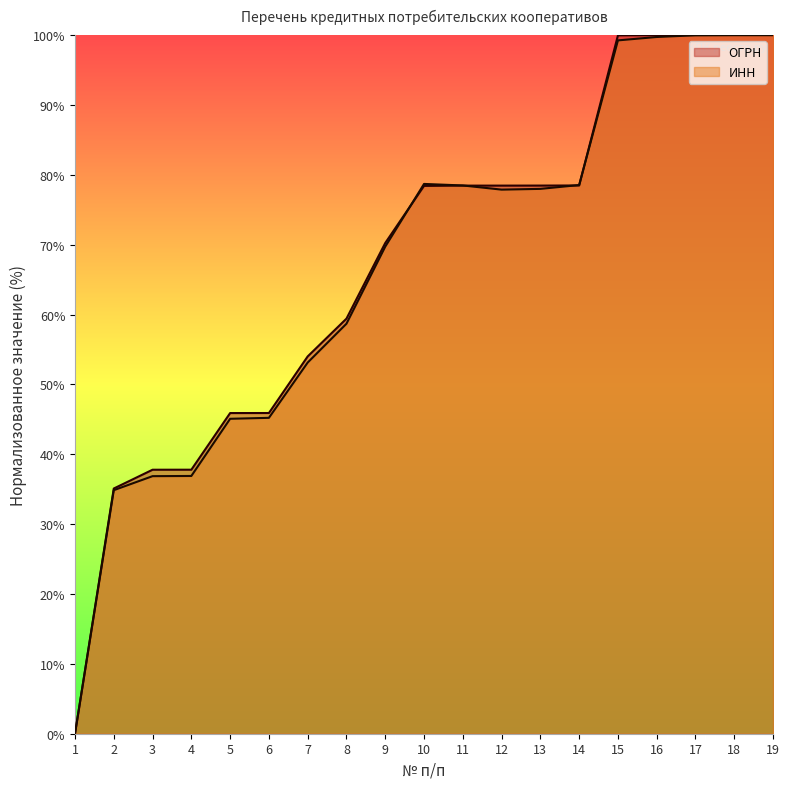

True or false: ОГРН has a value of 100.0 at 18.

True